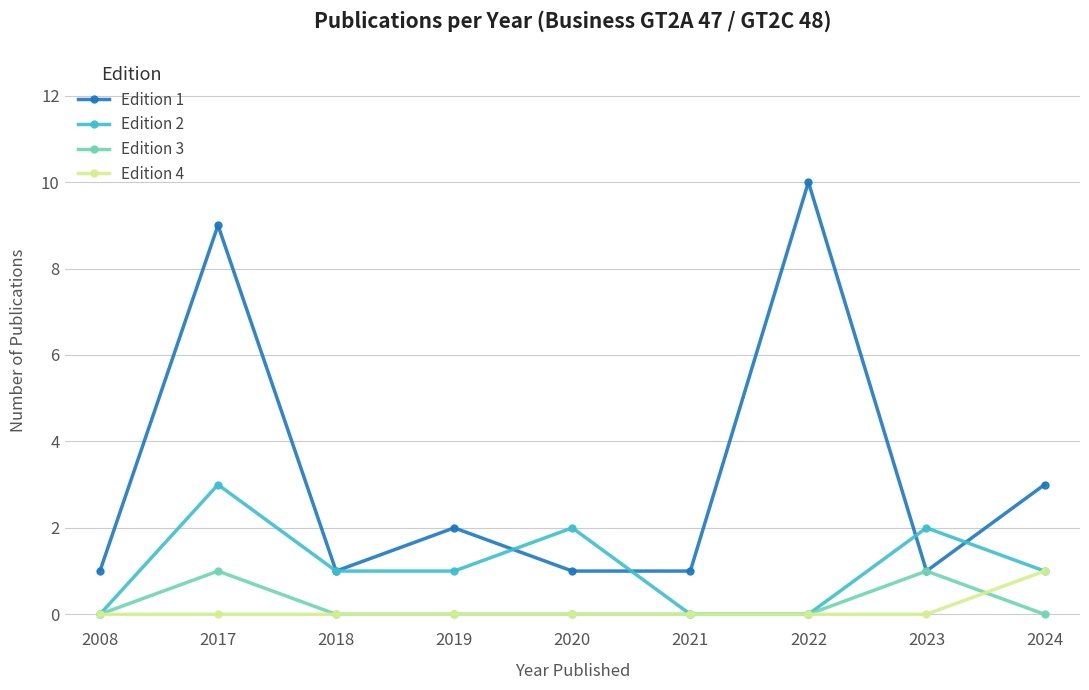

How many Edition 2 values are between 0 and 2?

8